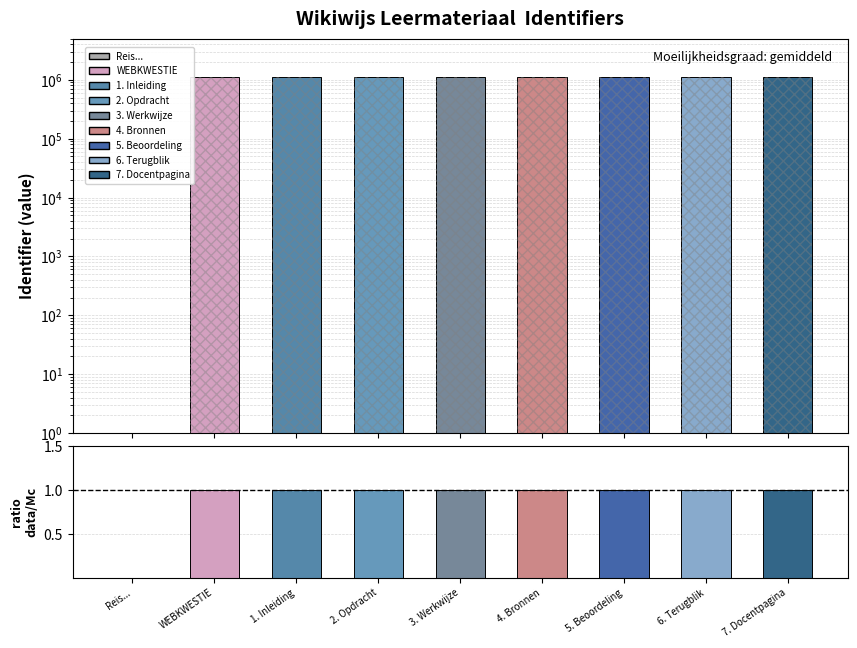

What is the difference between the highest and lowest values at 4. Bronnen?

1106197.0